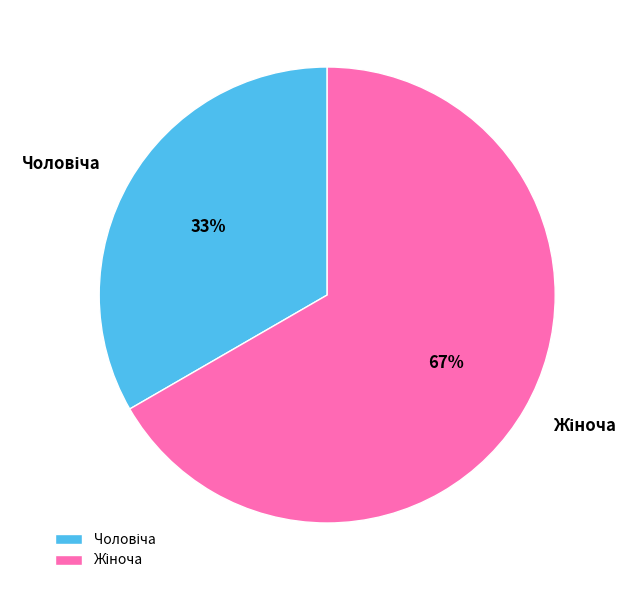

Does any single category account for the majority?

Yes